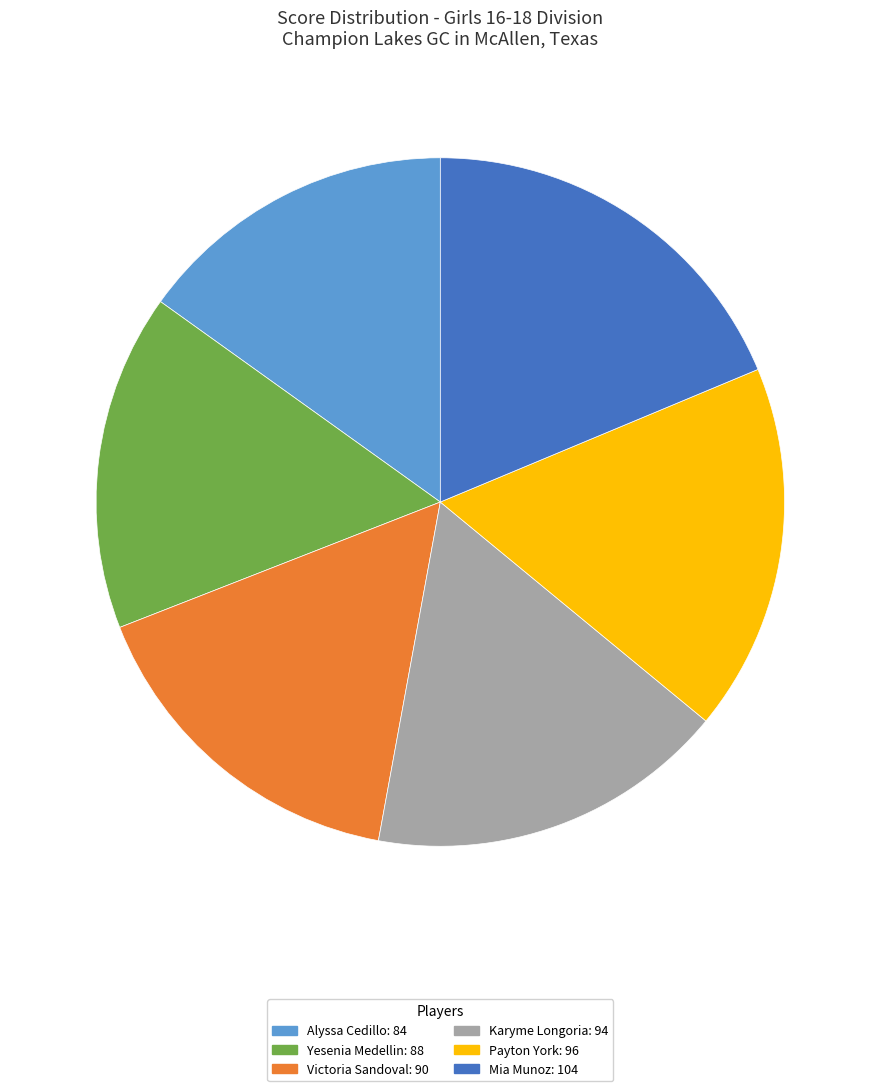

Between Karyme Longoria and Yesenia Medellin, which is larger?

Karyme Longoria